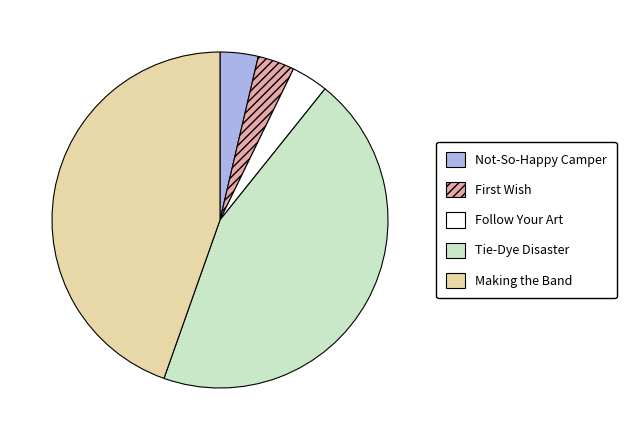

True or false: Follow Your Art accounts for 4% of the total.

True